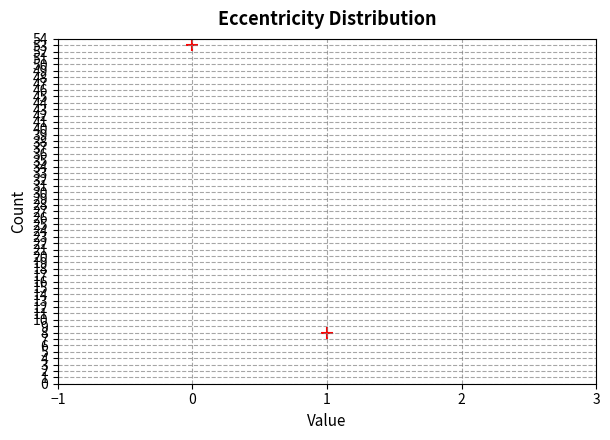

What is the range of Y values (max minus min)?

45